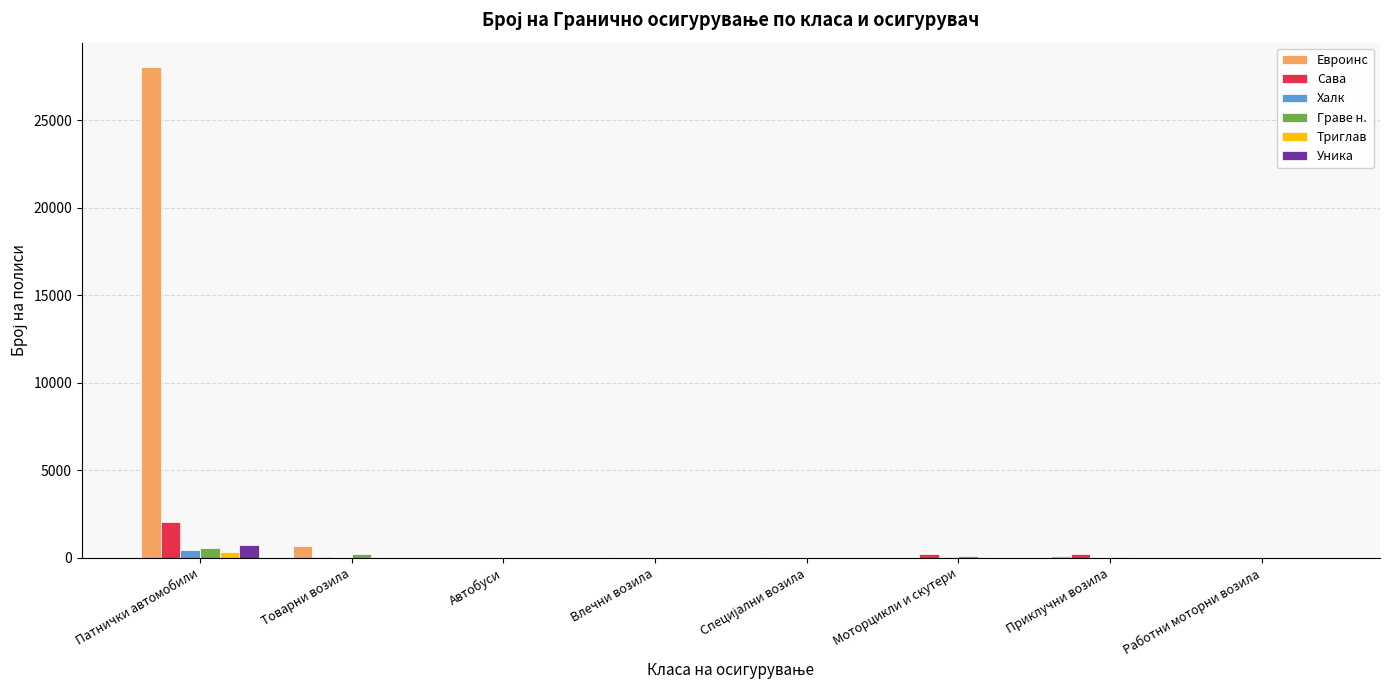

At which category is the sum across all series the highest?

Патнички автомобили